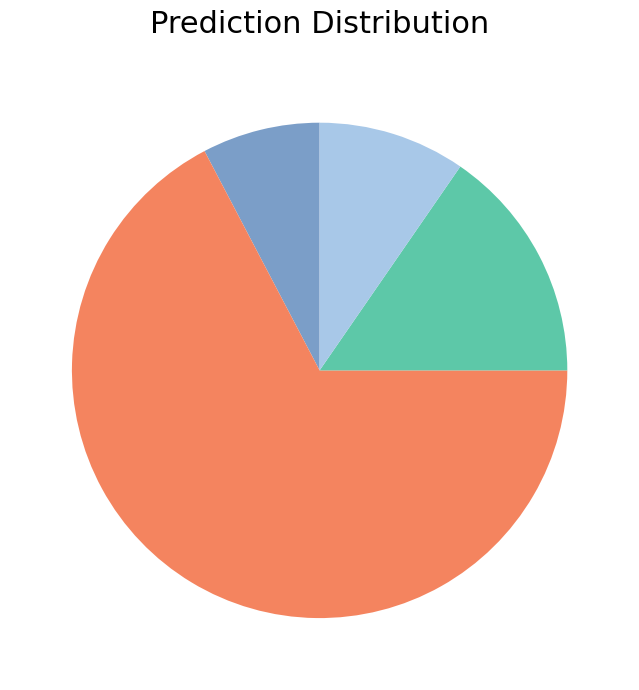

How many segments does this pie chart have?

4